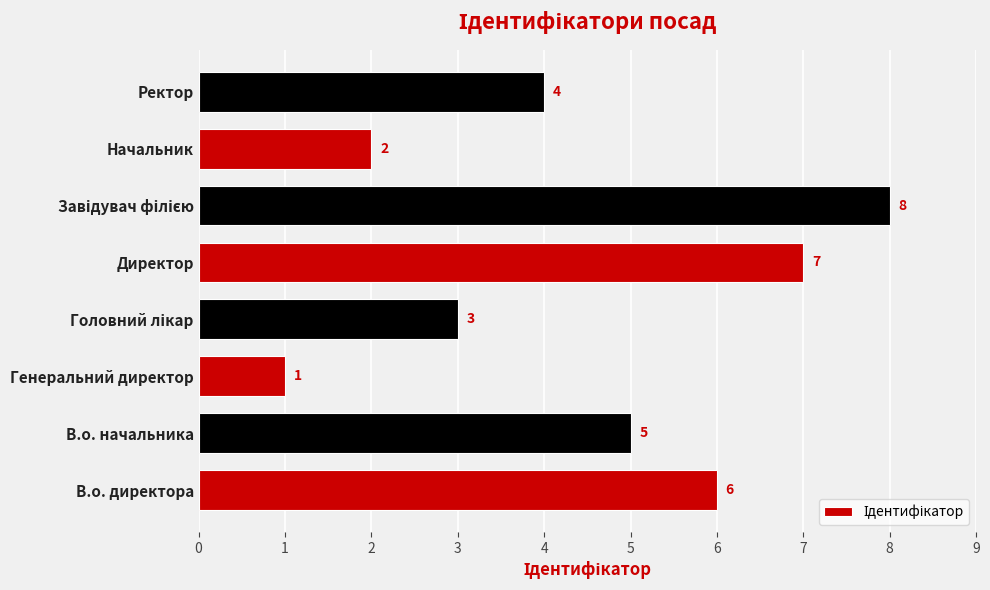

Reading bottom to top, extract all data points from this chart.

6	5	1	3	7	8	2	4